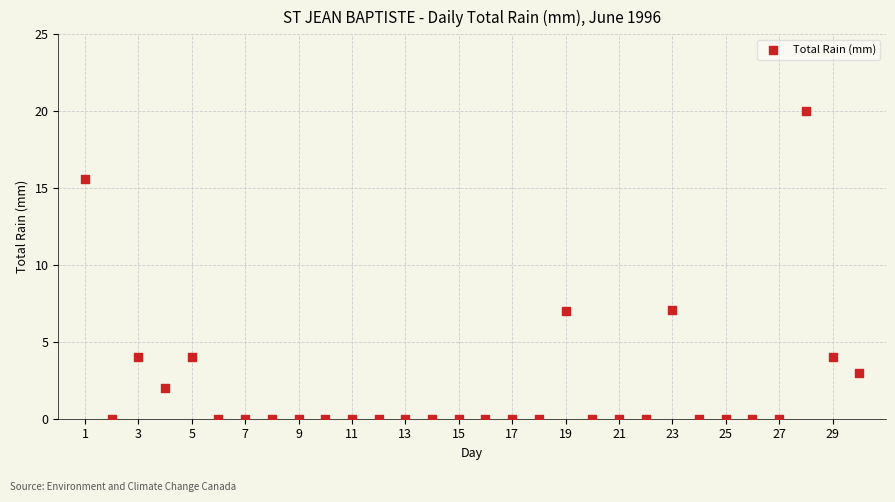

What is the range of Y values (max minus min)?

20.0